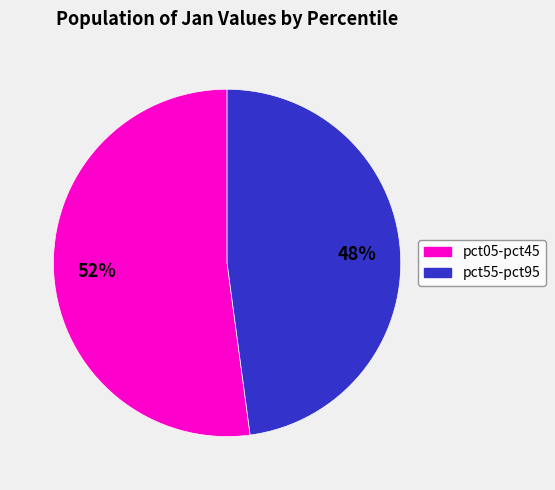

Is there a majority slice in this chart?

Yes